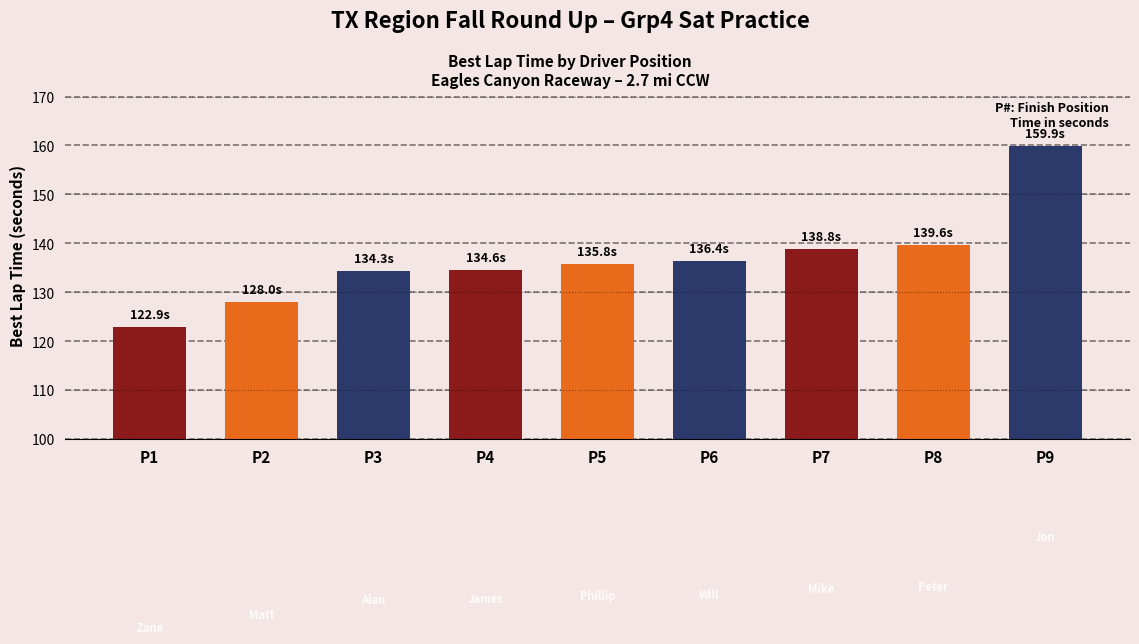

What is the value of the 7th bar from the left?

138.8